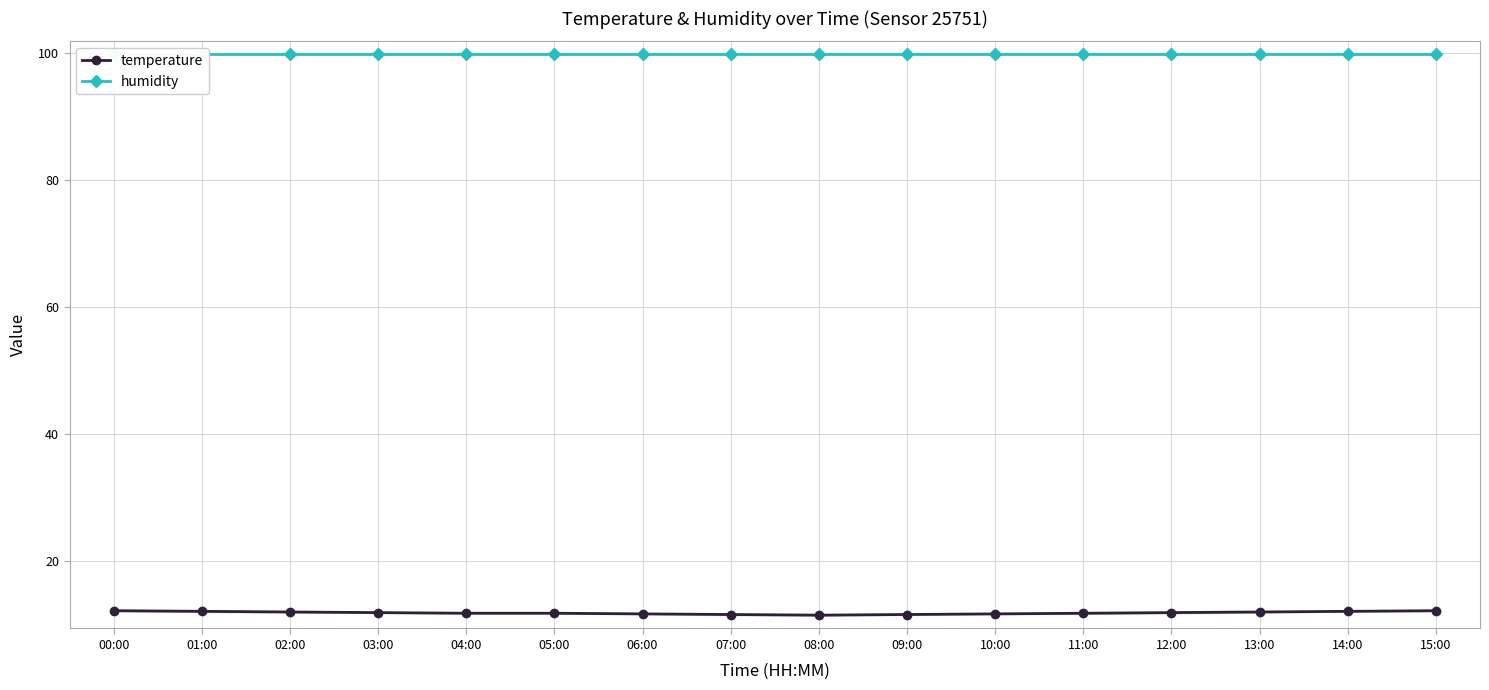

What is the average value of the temperature series?

11.9